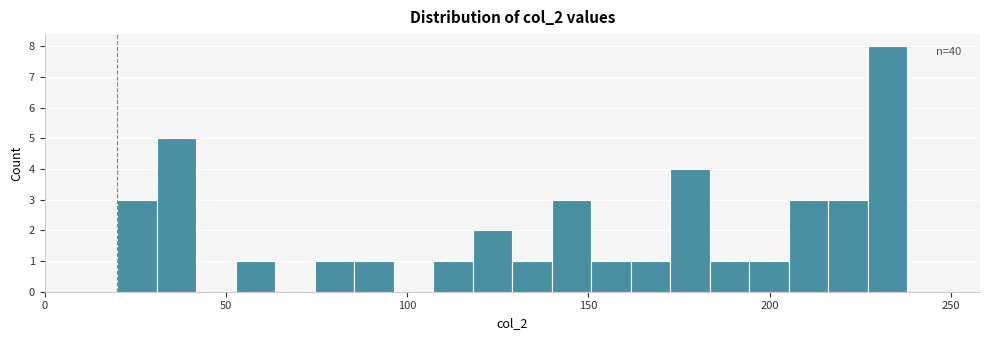

Read against the x-axis, roughly where is the centre of the tallest bar?

235